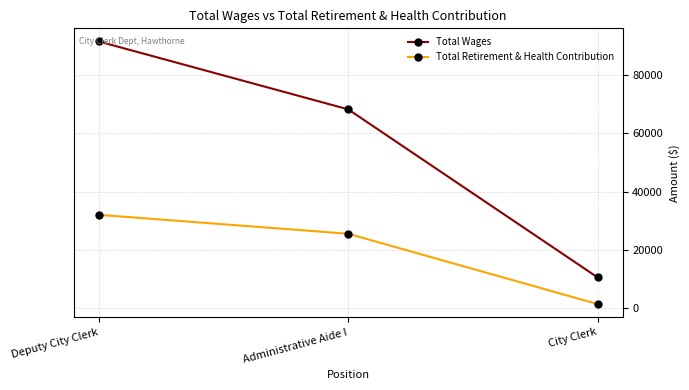

At which label is Total Wages closest to 51082?

Administrative Aide I